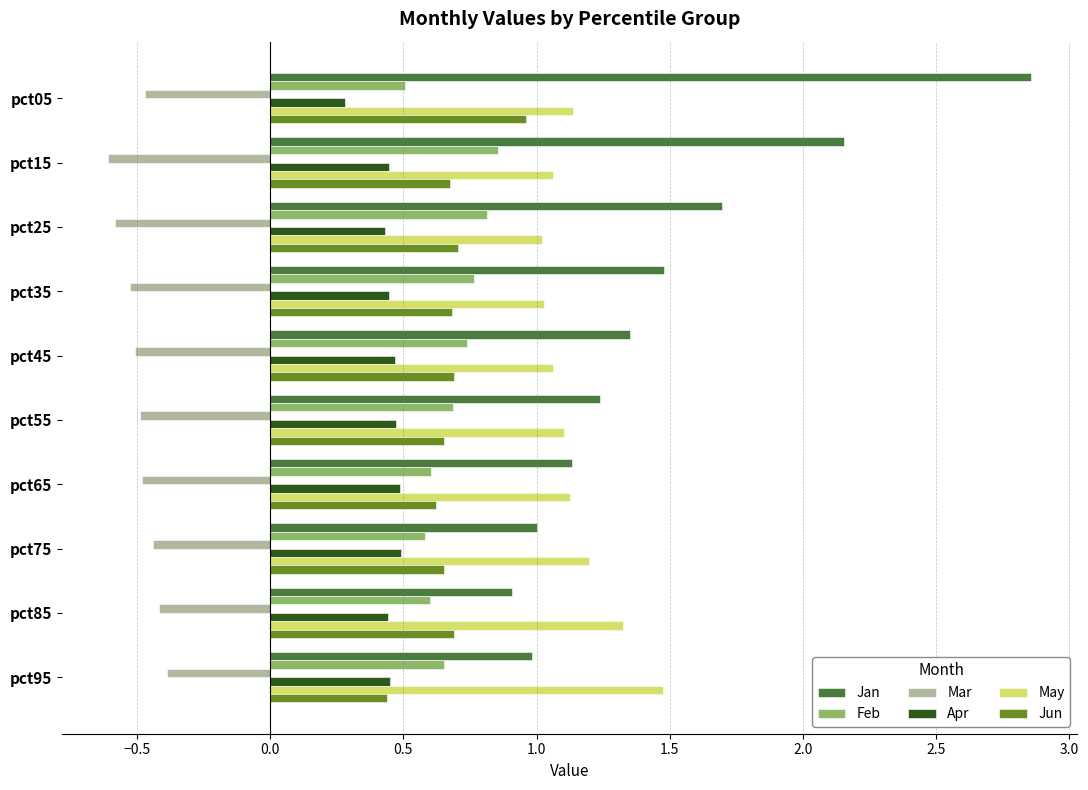

Is it true that Apr equals 0.5 at pct55?

True